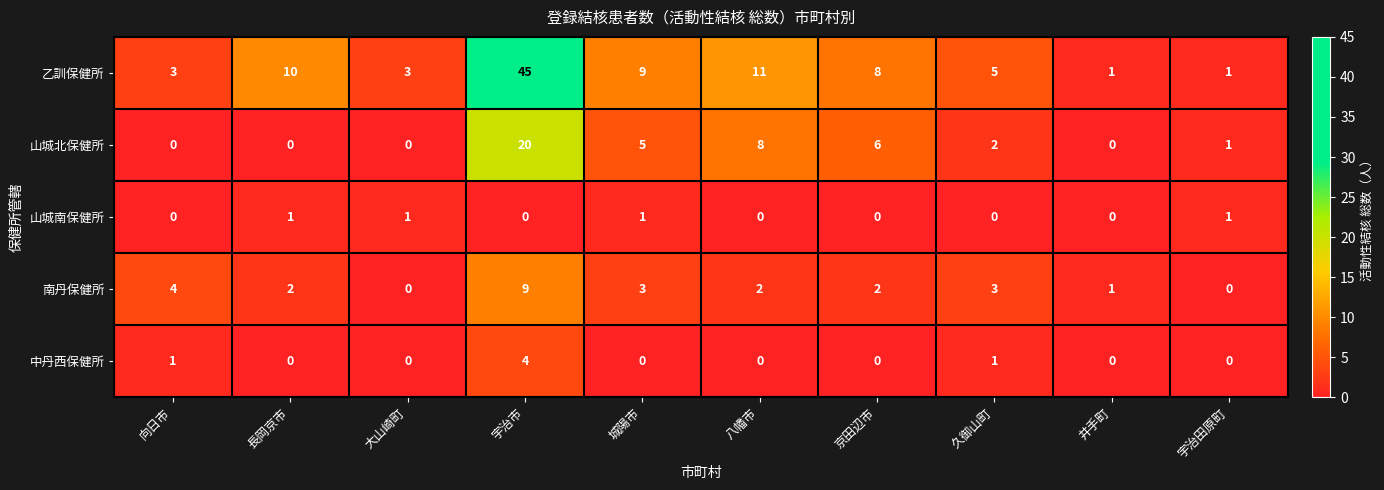

What is the difference between the second highest and second lowest values in the 南丹保健所 series?

4